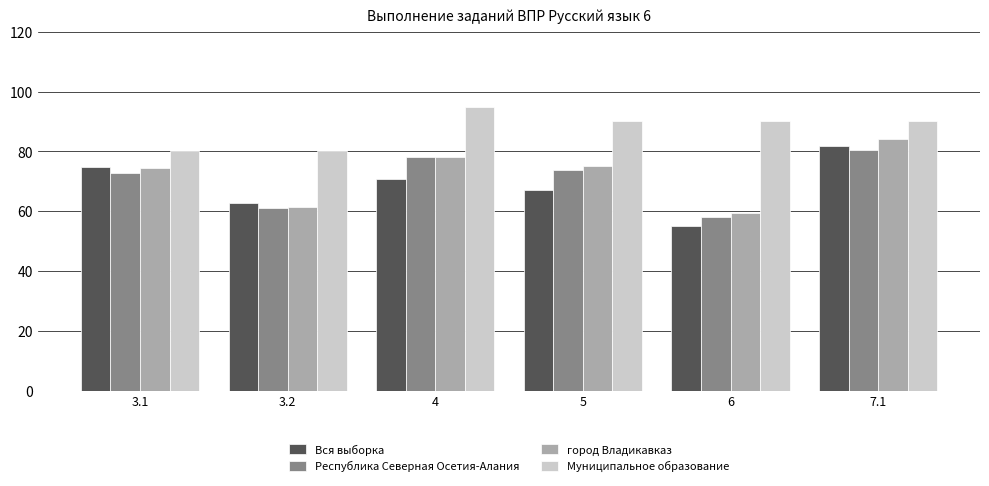

Which category has the highest value in the Муниципальное образование series?

4